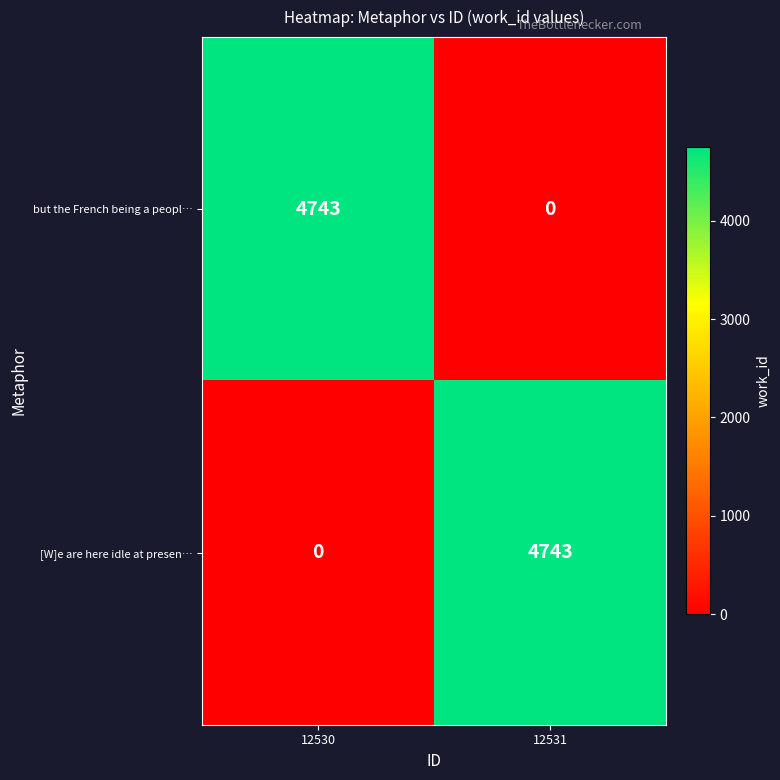

What is the sum of the but the French being a peopl… values at 12531 and 12530?

4743